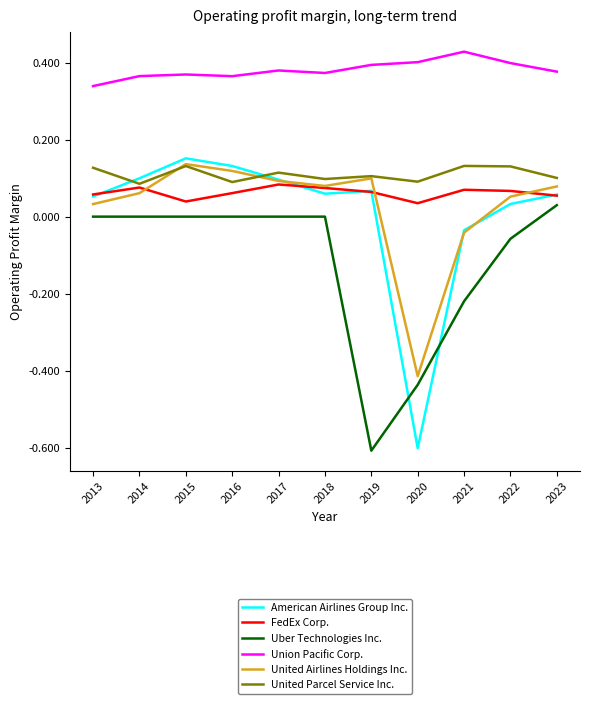

What is the smallest value displayed?

-0.6